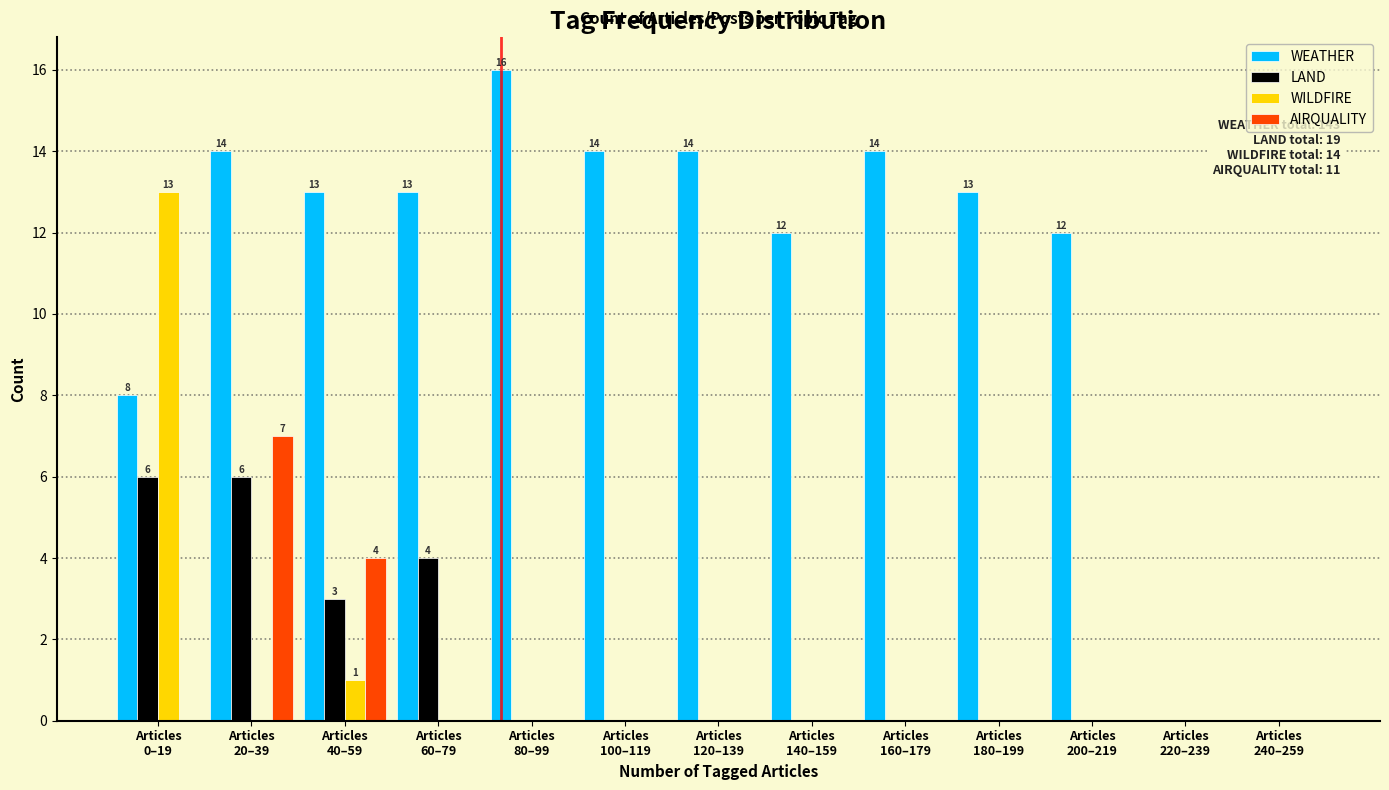

Which series has the largest total across all categories?

WEATHER